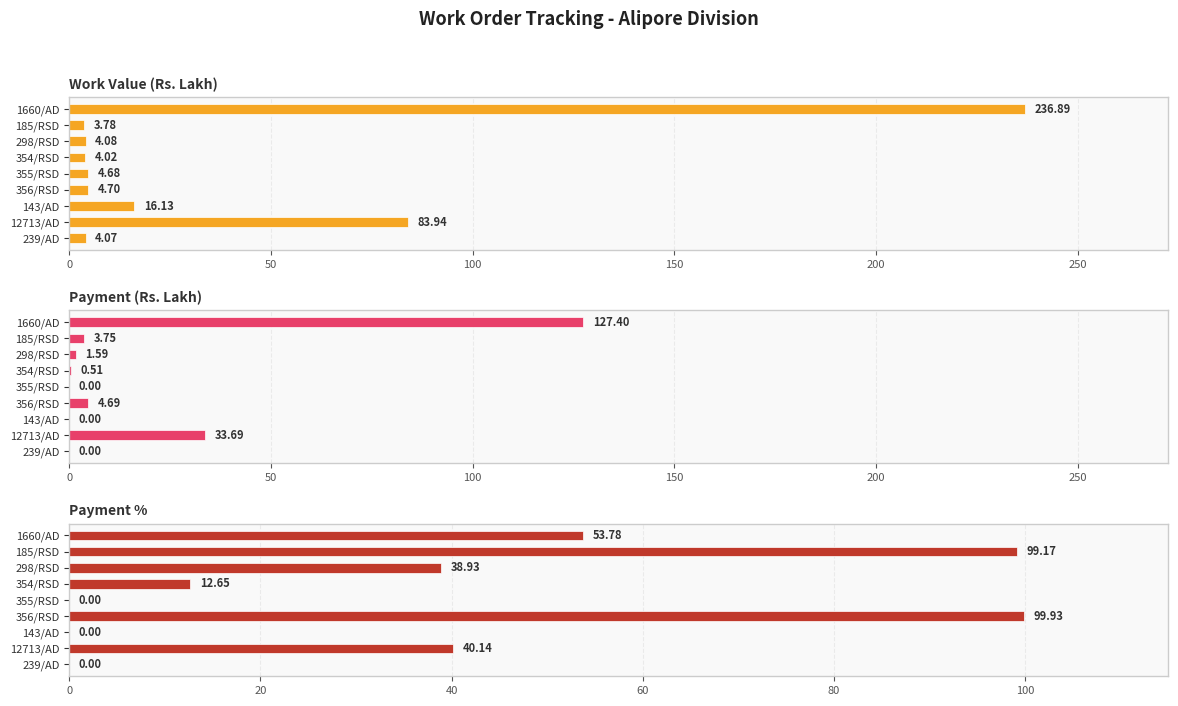

What is the maximum value shown in the chart?

236.9